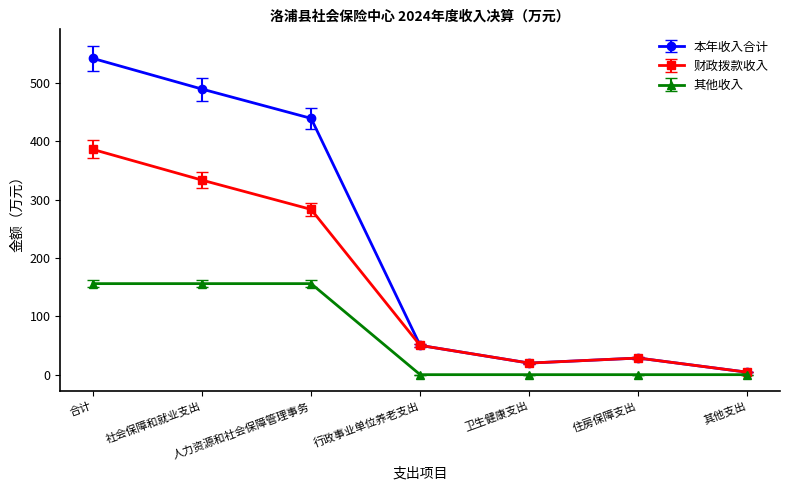

The 本年收入合计 series shows 542.4 at 合计. True or false?

True